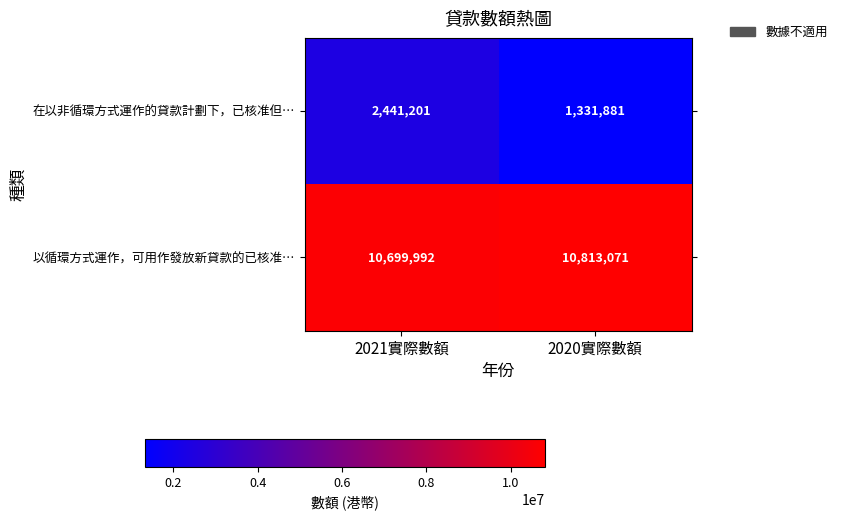

The 在以非循環方式運作的貸款計劃下，已核准但… series shows 625661 at 2020實際數額. True or false?

False